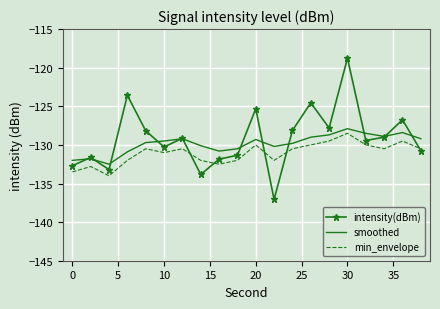

Rank the series by their maximum value, from lowest to highest.

min_envelope, smoothed, intensity(dBm)